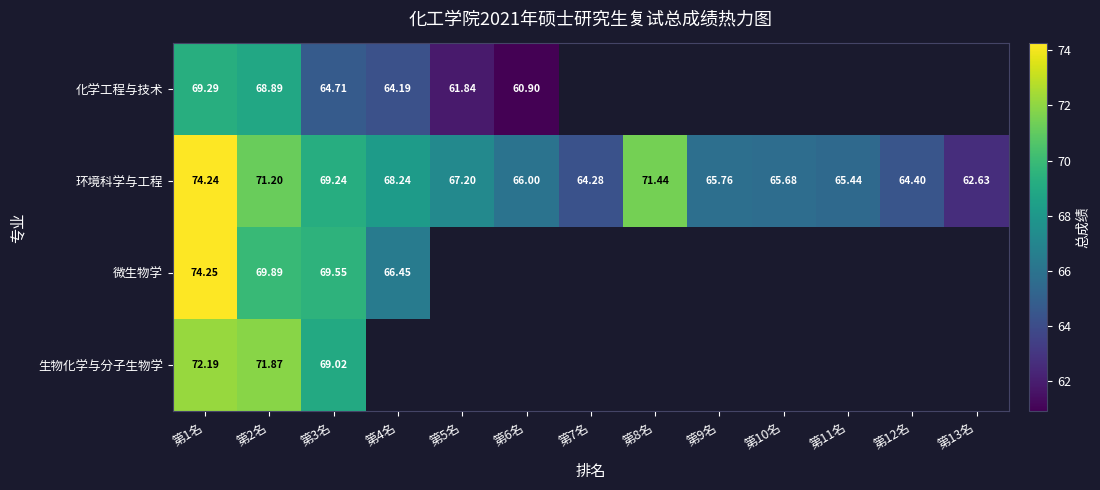

At 第2名, list the series in order from largest to smallest.

生物化学与分子生物学, 环境科学与工程, 微生物学, 化学工程与技术